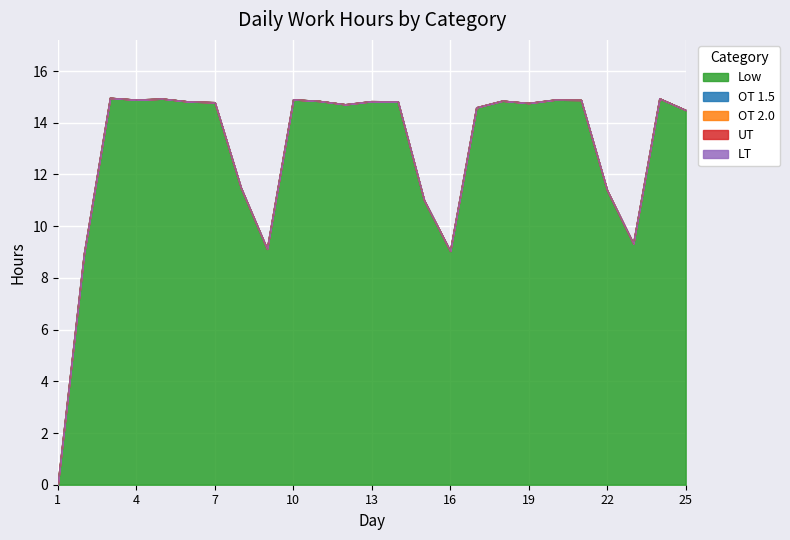

True or false: LT and OT 2.0 intersect in this chart.

False